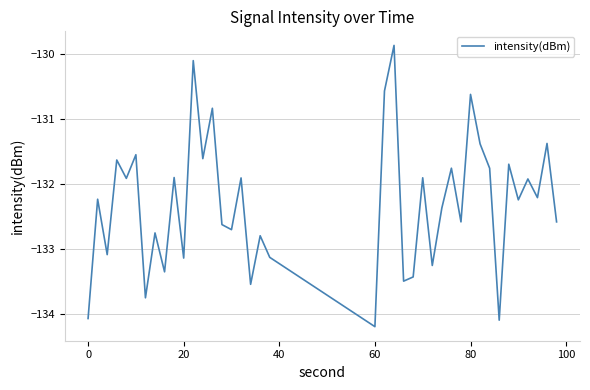

What is the difference between the maximum and minimum values?

4.3